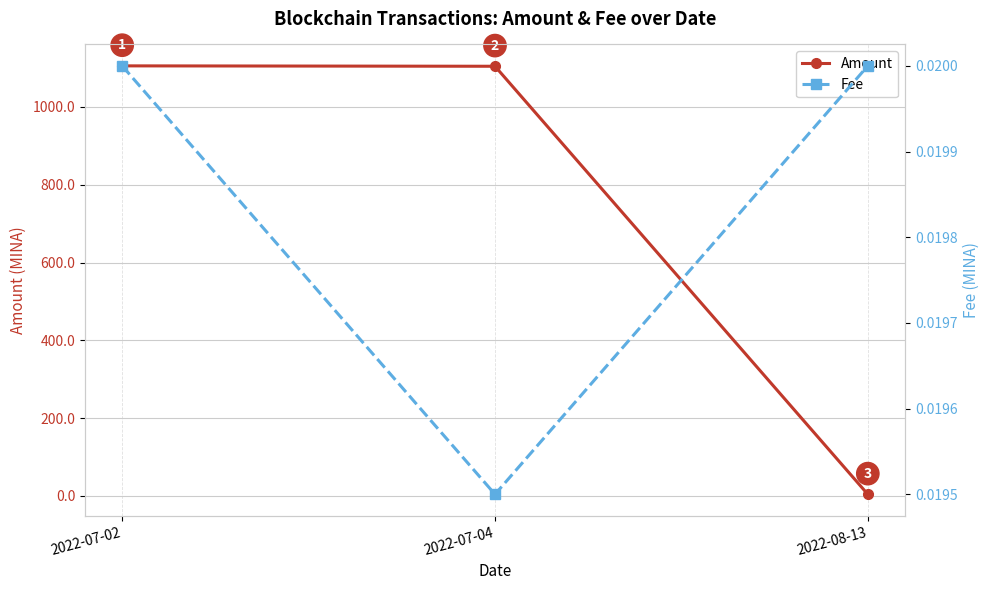

True or false: Amount has a value of 4.3 at 2022-08-13.

True